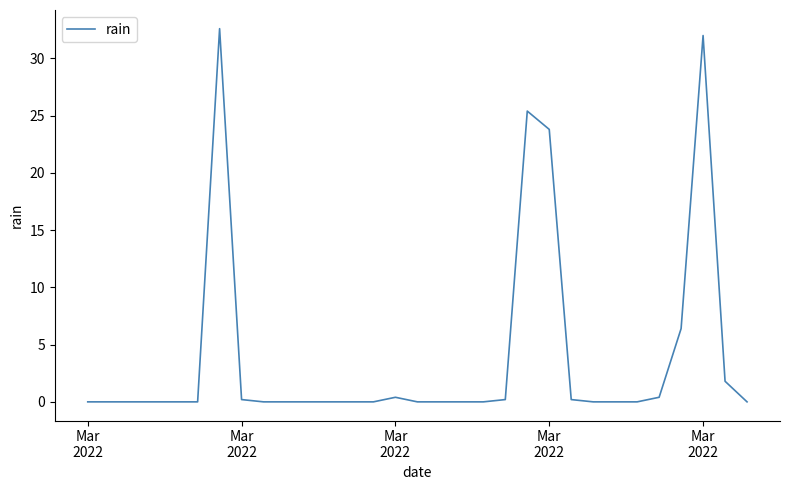

What is the difference between the maximum and minimum values?

32.6